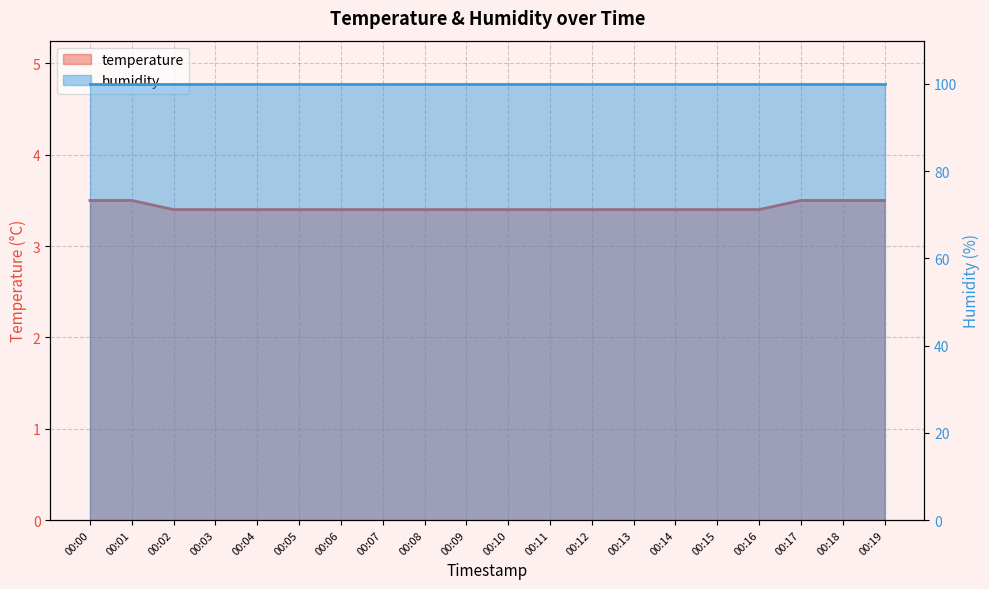

Where is the data nearest to the value 3?

00:02